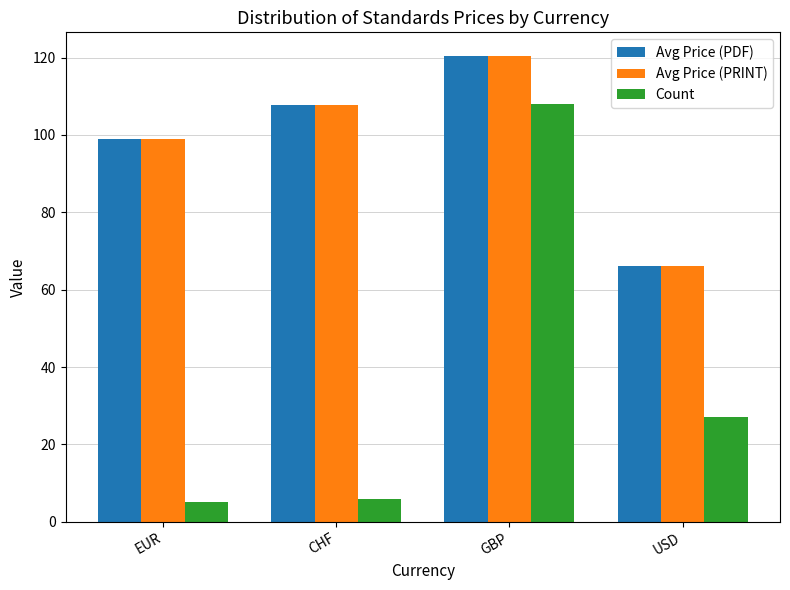

Where is Avg Price (PRINT) nearest to the value 93?

EUR